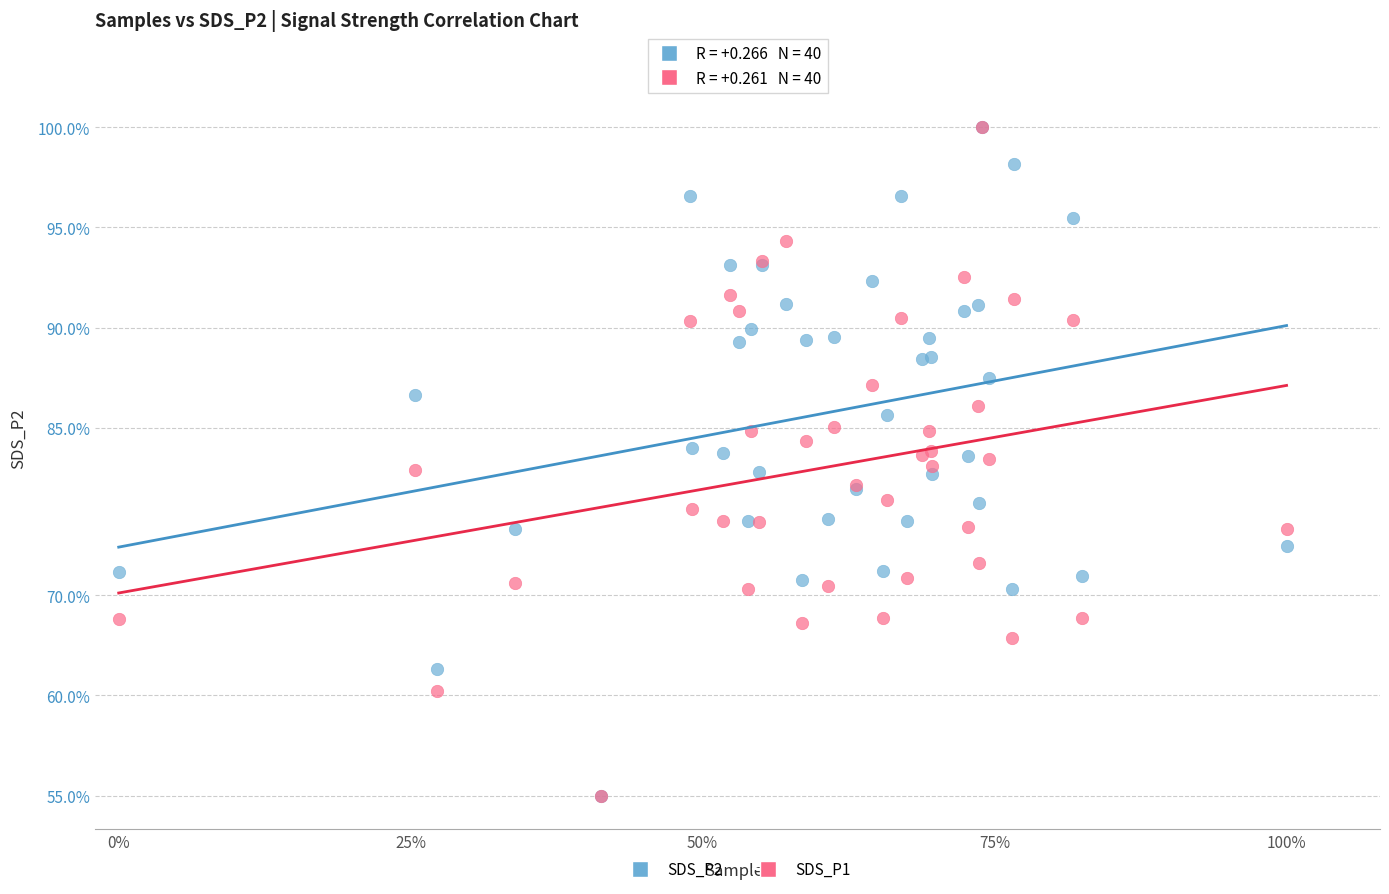

What are all the series names shown in the legend?

SDS_P2, SDS_P1